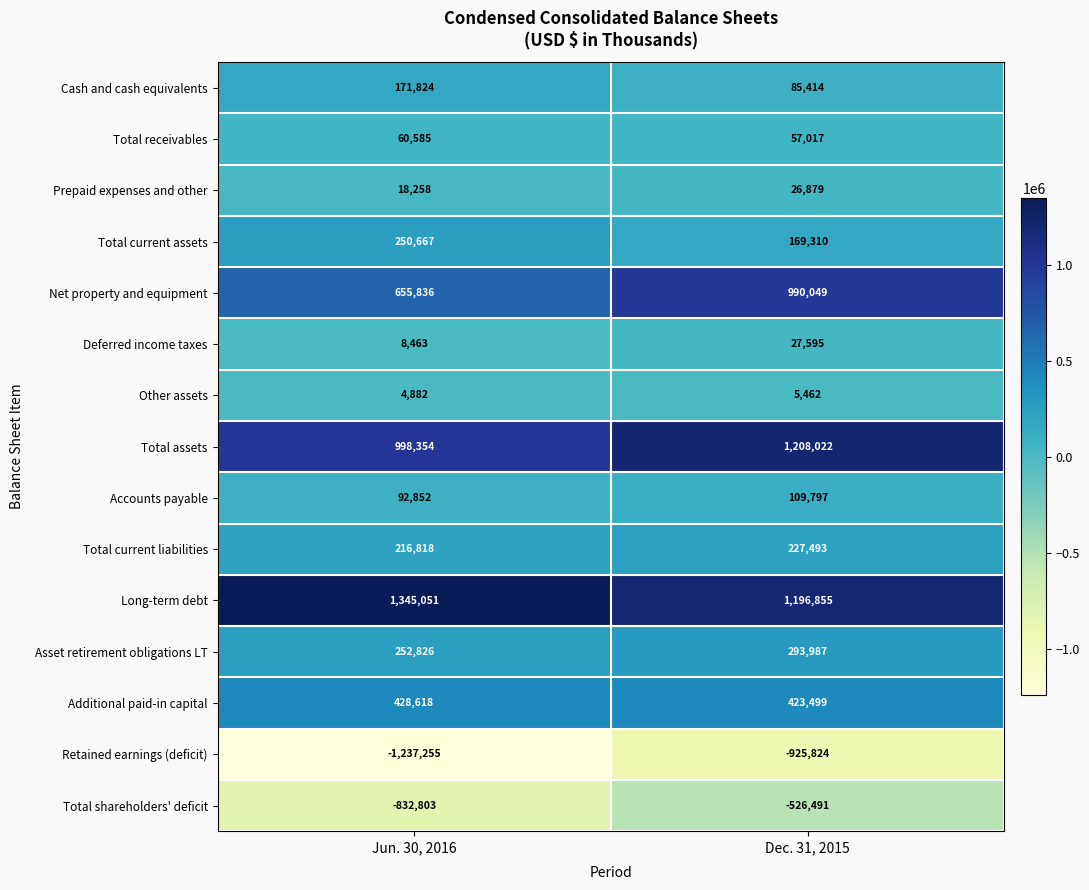

Reading left to right, list all the values displayed in this chart.

Cash and cash equivalents: 171824	85414
Total receivables: 60585	57017
Prepaid expenses and other: 18258	26879
Total current assets: 250667	169310
Net property and equipment: 655836	990049
Deferred income taxes: 8463	27595
Other assets: 4882	5462
Total assets: 998354	1208022
Accounts payable: 92852	109797
Total current liabilities: 216818	227493
Long-term debt: 1345051	1196855
Asset retirement obligations LT: 252826	293987
Additional paid-in capital: 428618	423499
Retained earnings (deficit): -1237255	-925824
Total shareholders' deficit: -832803	-526491